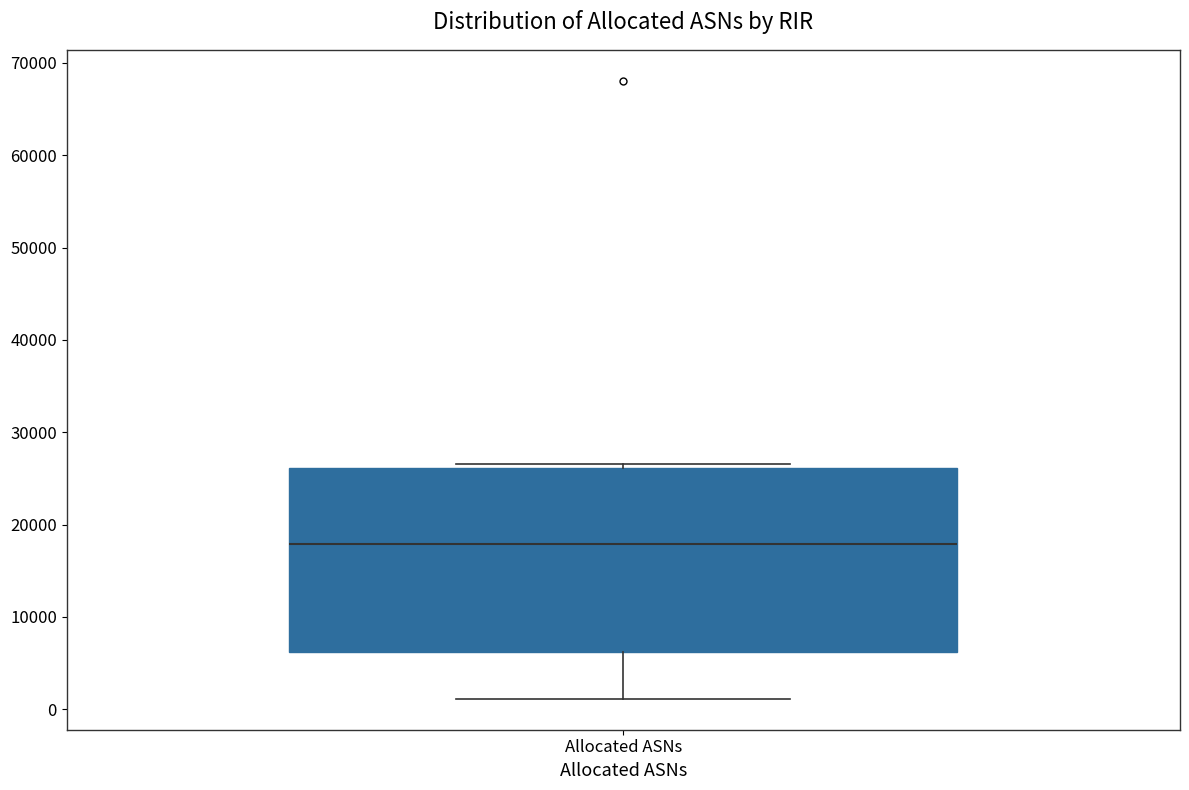

Read this box plot against the y-axis: the position of the median line, the range covered by the box, and the ends of both whiskers. The values are not printed on the chart, so give them approximately, as read against the axis.

median 18000, box 6000 to 26000, whiskers 1000 to 27000